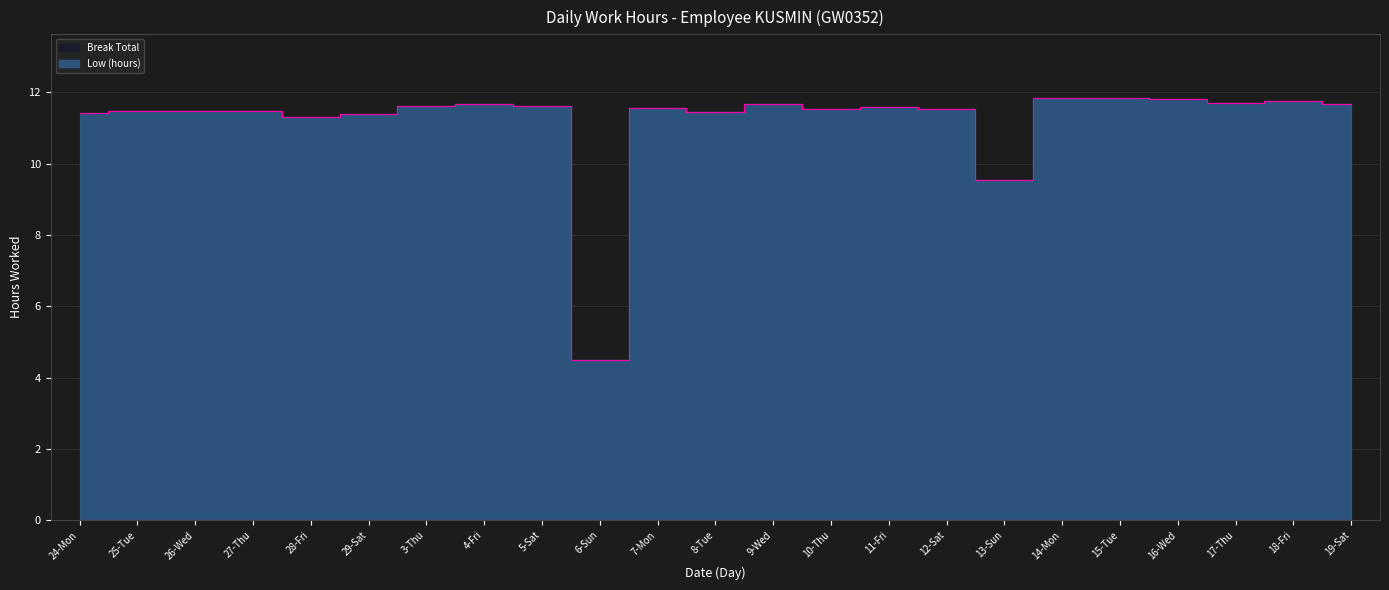

Reading left to right, transcribe all the data shown in this chart.

11.4	11.5	11.5	11.5	11.3	11.4	11.6	11.7	11.6	4.5	11.6	11.4	11.7	11.5	11.6	11.5	9.5	11.8	11.8	11.8	11.7	11.8	11.7